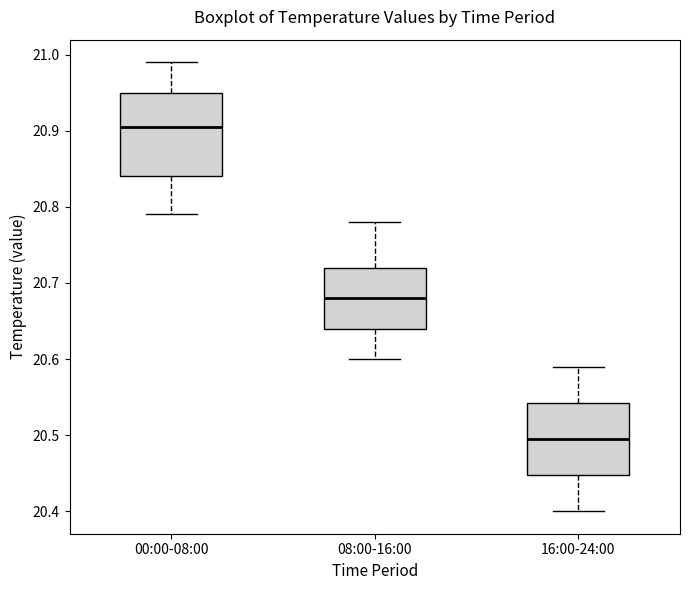

Where does the lower whisker of the box for 00:00-08:00 end on the y-axis? The values are not printed on the chart, so give them approximately, as read against the axis.

20.79